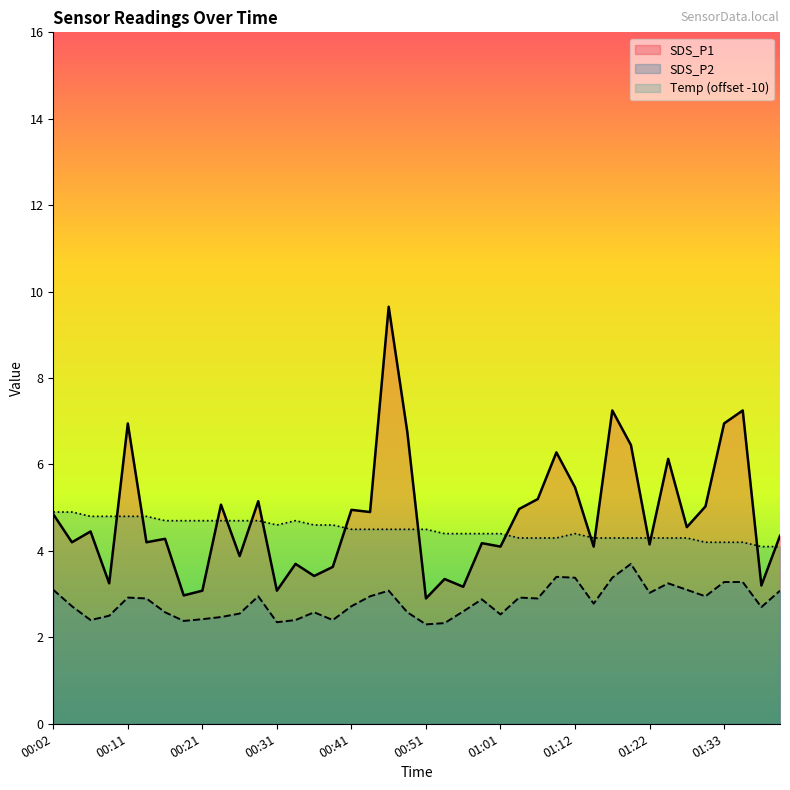

True or false: SDS_P2 and Temp intersect in this chart.

False